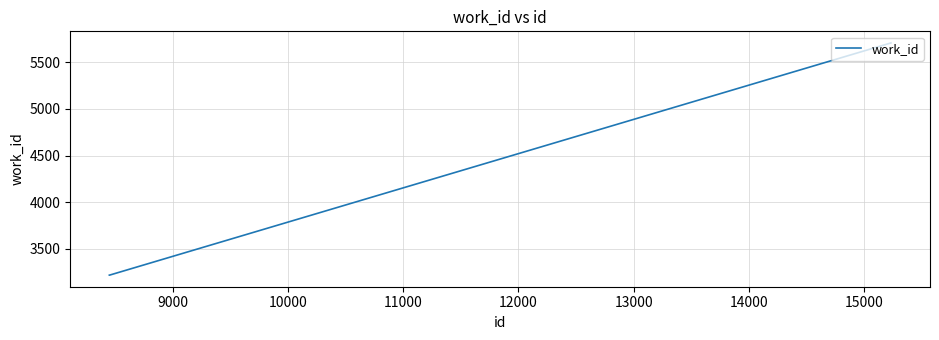

Reading right to left, transcribe all the data shown in this chart.

5709	3216	3216